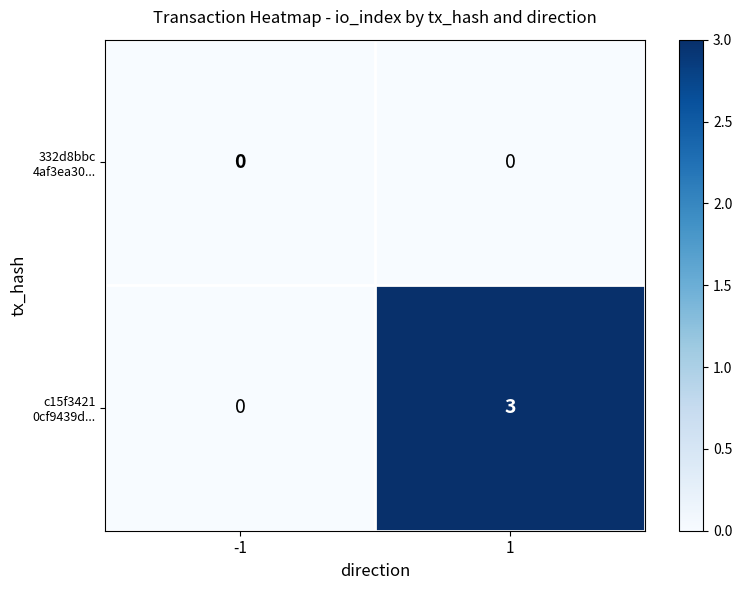

What is the total value across all series at 1?

3